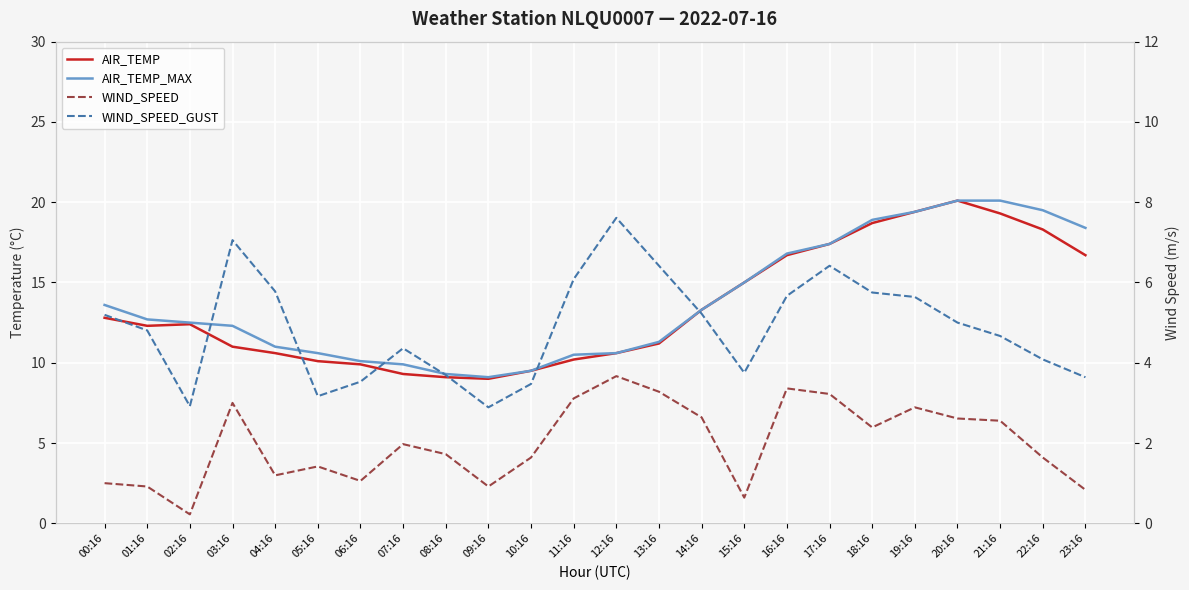

At which label does AIR_TEMP_MAX reach its minimum?

09:16